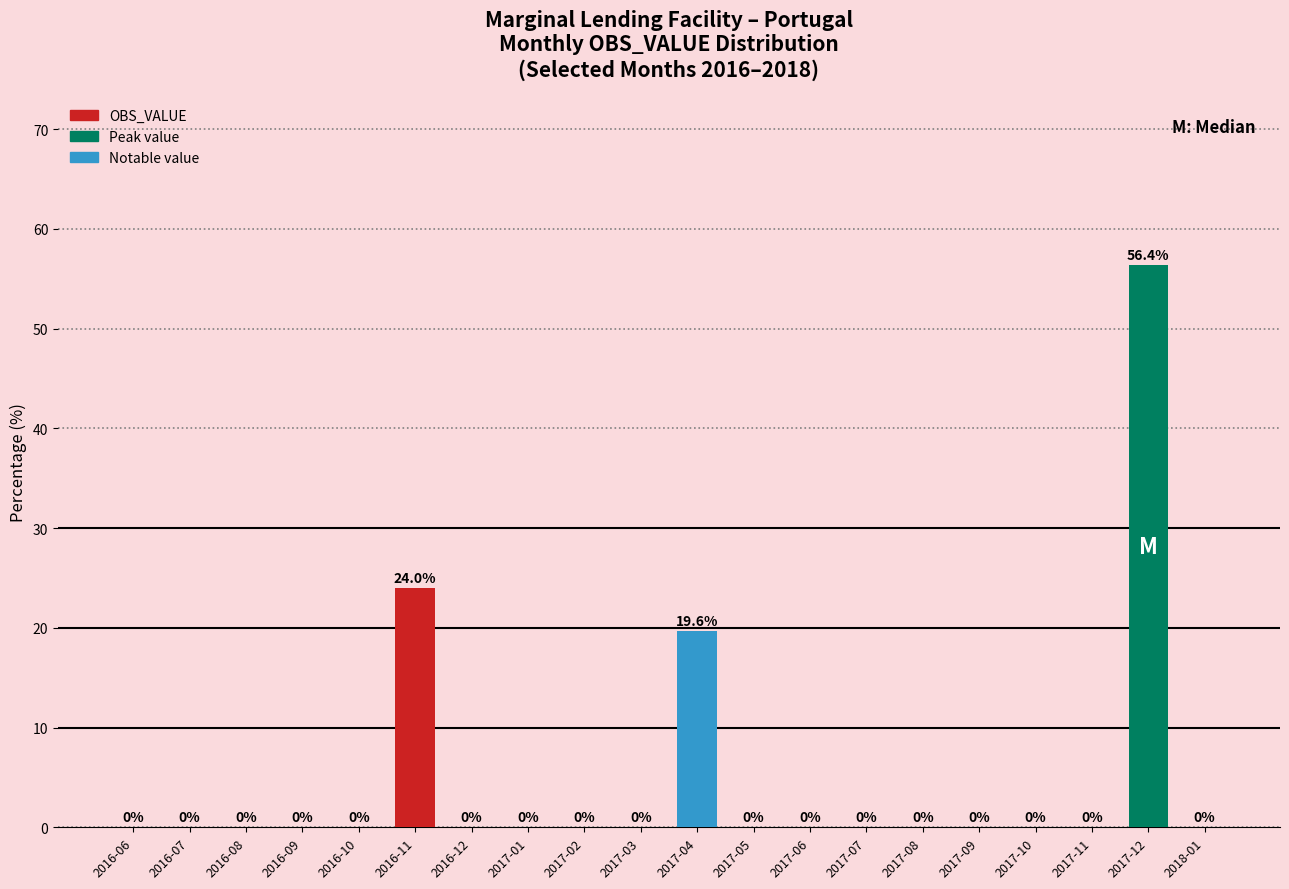

Is it true that the value at 2016-12 is 30.0?

False